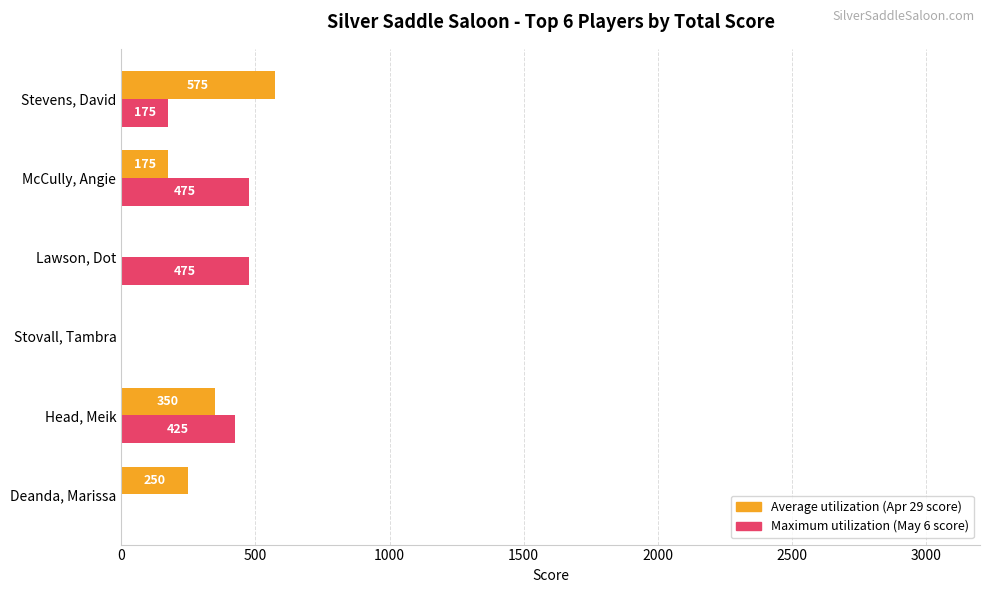

At which category is the sum across all series the highest?

Head, Meik